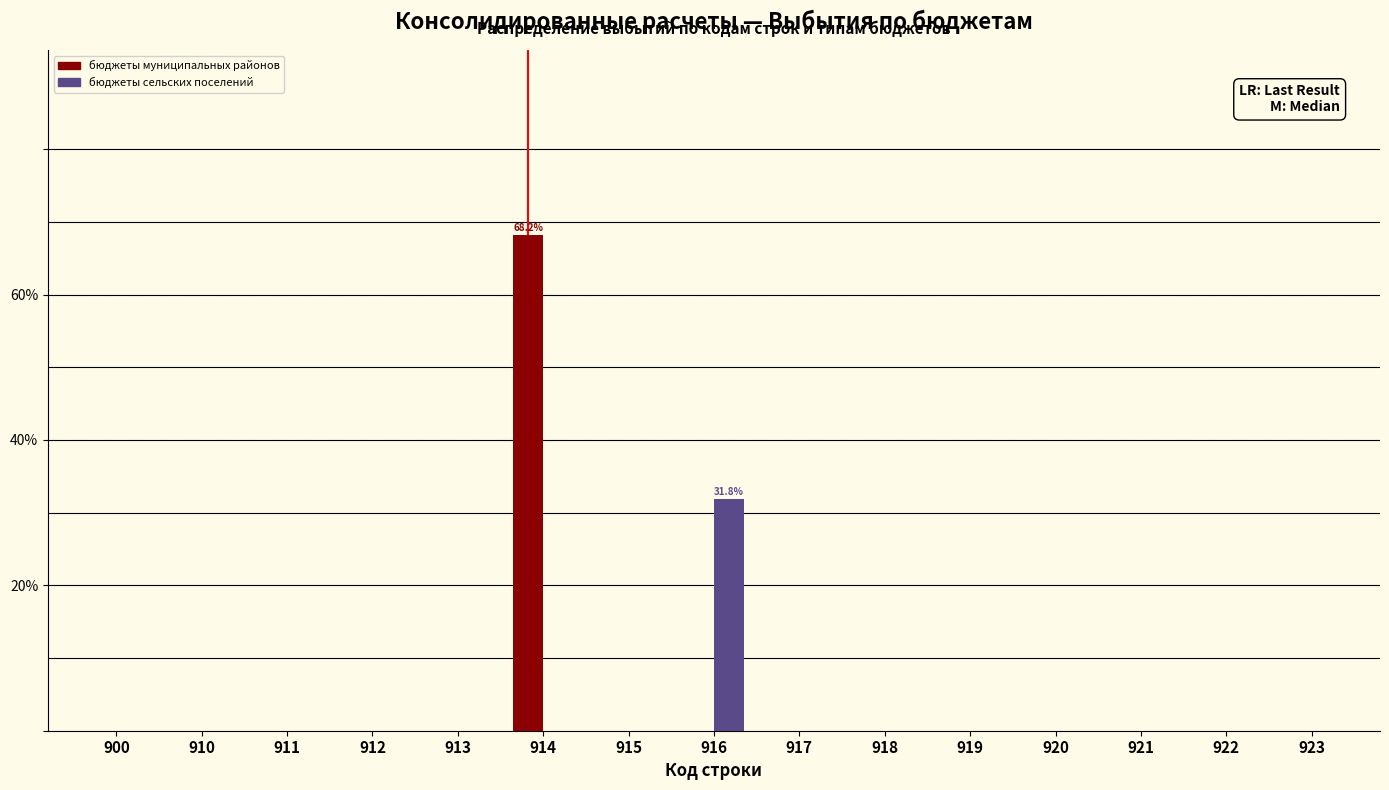

Reading left to right, transcribe all the data shown in this chart.

бюджеты муниципальных районов: 900=0.0	910=0.0	911=0.0	912=0.0	913=0.0	914=68.2	915=0.0	916=0.0	917=0.0	918=0.0	919=0.0	920=0.0	921=0.0	922=0.0	923=0.0
бюджеты сельских поселений: 900=0.0	910=0.0	911=0.0	912=0.0	913=0.0	914=0.0	915=0.0	916=31.8	917=0.0	918=0.0	919=0.0	920=0.0	921=0.0	922=0.0	923=0.0